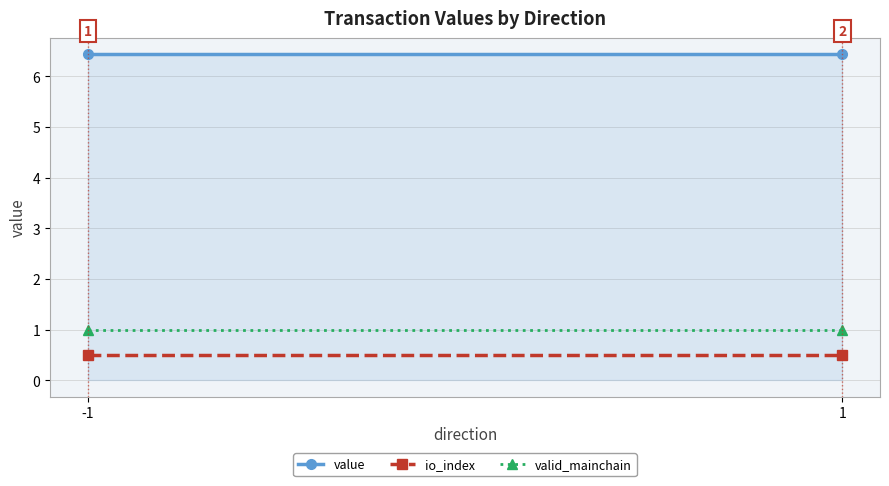

At which category is the sum across all series the highest?

-1